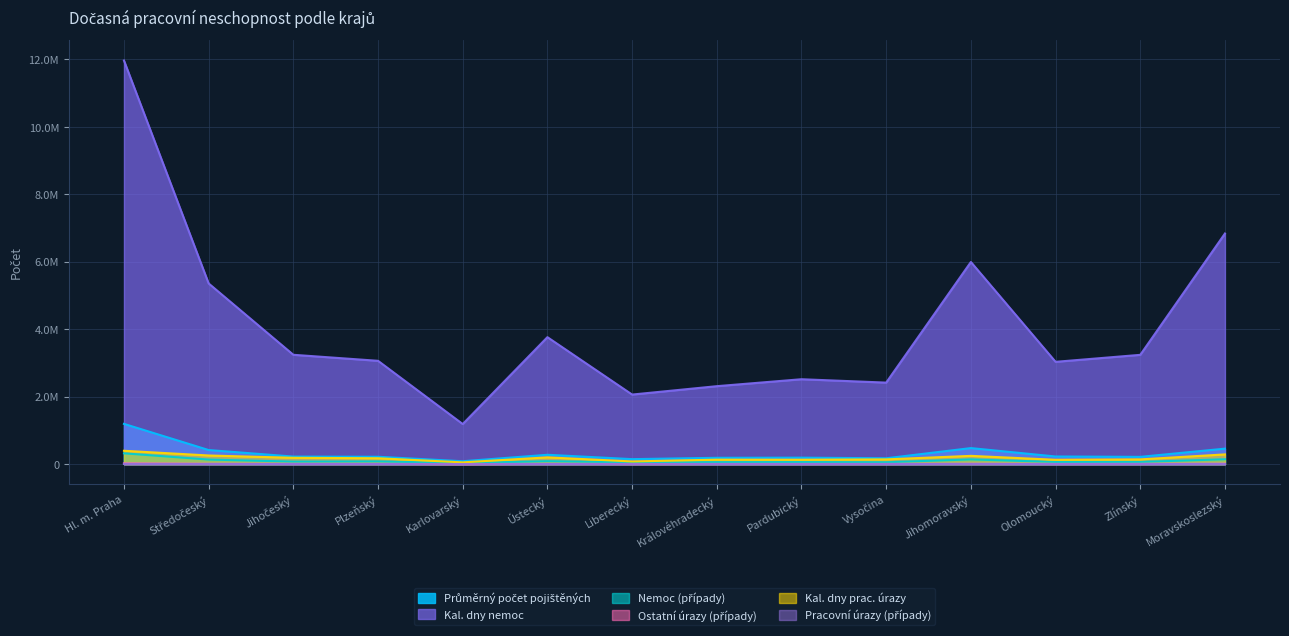

Reading left to right, what are all the values shown in this chart?

Průměrný počet pojištěných: 1194792	418532	224862	219268	86625	278254	148893	188425	192786	174326	476499	227410	216404	459936
Nemoc (případy): 321279	136237	75939	81722	31604	88444	53213	58737	61612	56531	141264	65196	66152	145925
Pracovní úrazy (případy): 7217	4671	3623	3405	1183	3649	1660	2500	2438	2699	4412	2231	2454	4189
Ostatní úrazy (případy): 23248	12251	8827	8155	2978	8388	5253	6497	6563	6359	14143	7011	8280	15319
Kal. dny nemoc: 11968945	5358147	3243176	3064556	1189452	3765753	2063885	2312436	2518556	2418271	5994676	3034581	3241578	6839107
Kal. dny prac. úrazy: 397012	257348	188365	175244	53657	201660	80548	133554	132107	141906	246184	130174	141589	289450